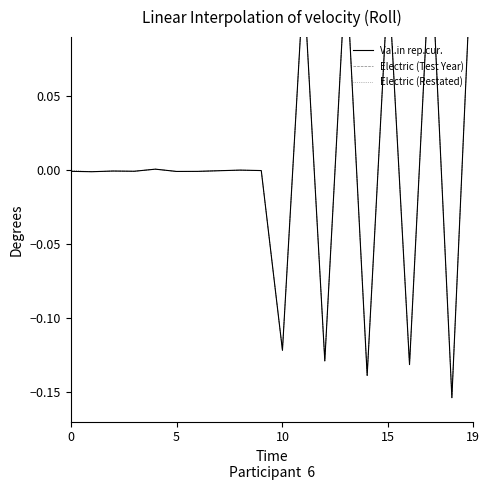

Where is Electric (Test Year) nearest to the value 0?

8